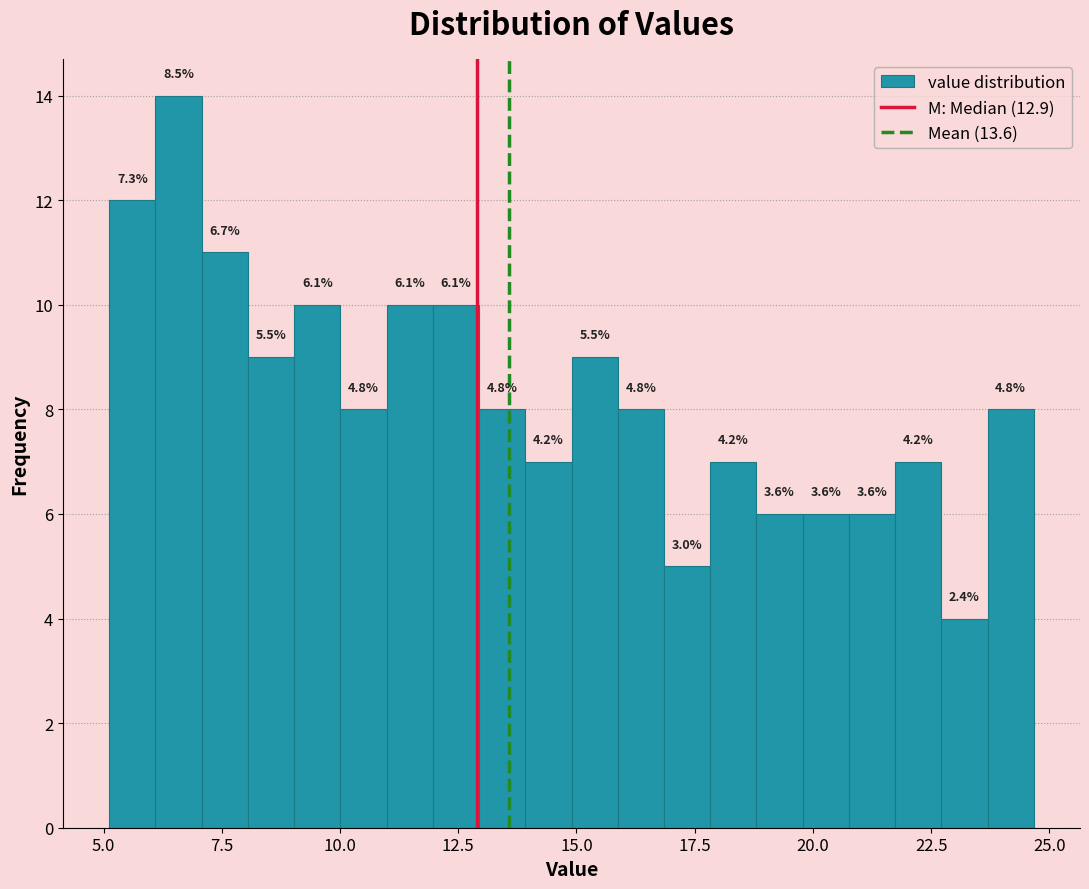

Read against the x-axis, roughly where is the centre of the tallest bar?

6.5